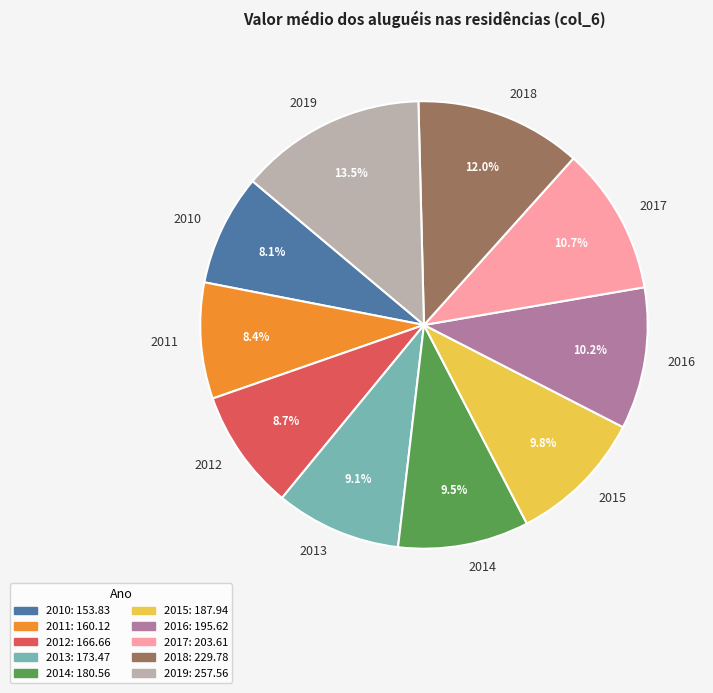

To the nearest percent, what portion does 2018 represent?

12%